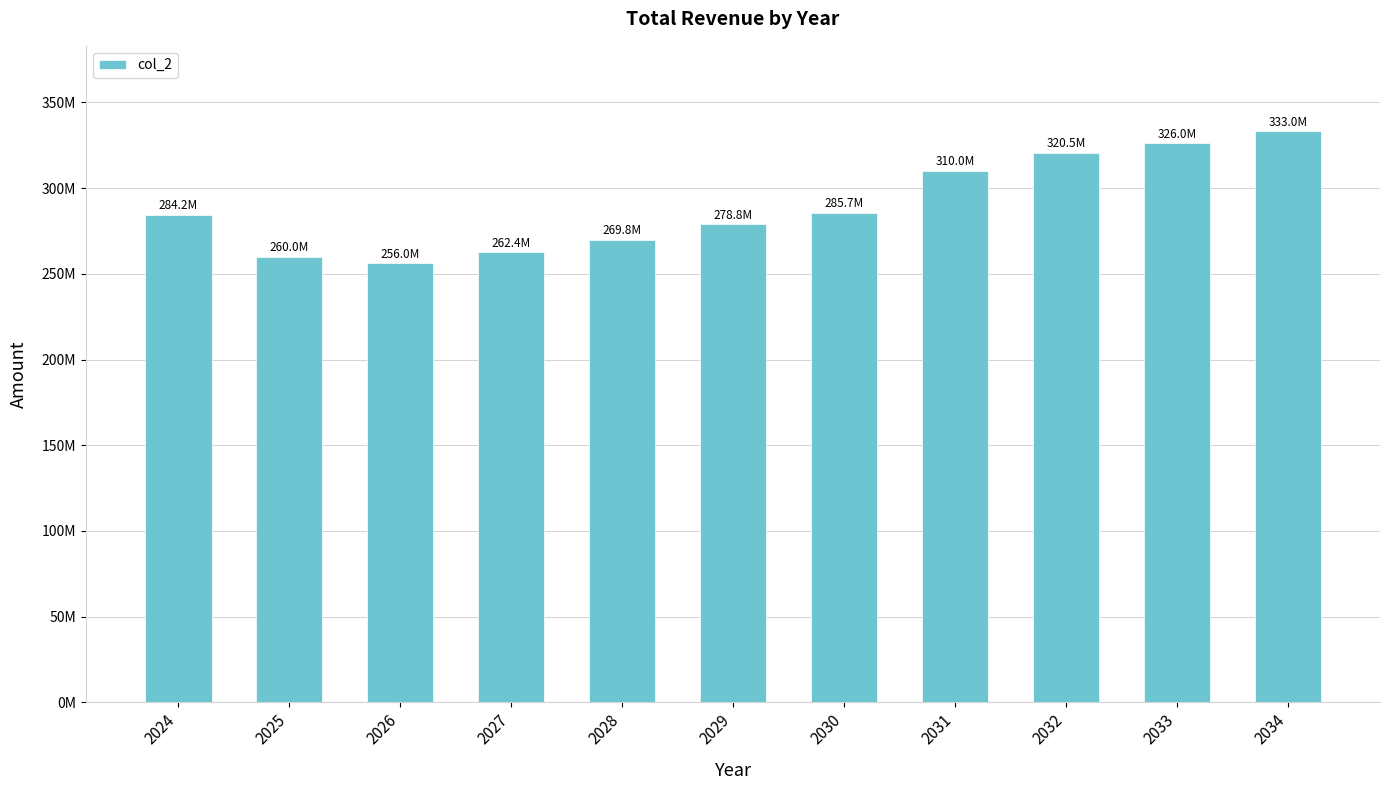

Does the chart contain any negative values?

No